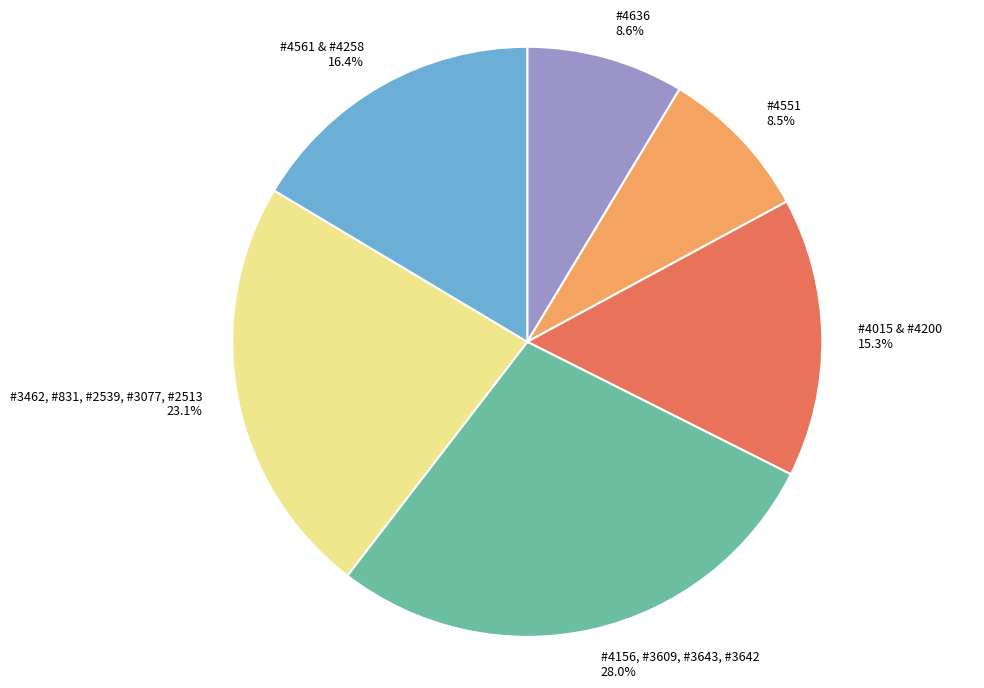

Does #4156, #3609, #3643, #3642 account for over 50% of the chart?

No